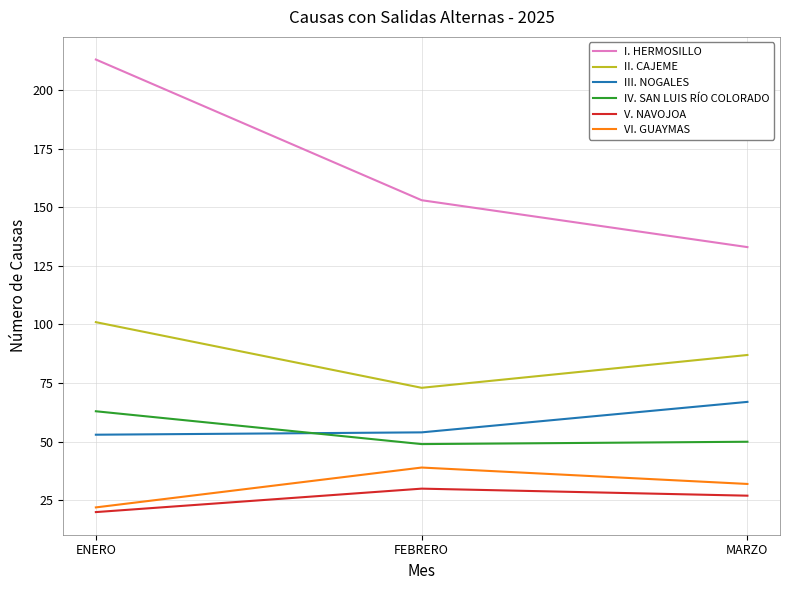

At which label is V. NAVOJOA closest to 25?

MARZO